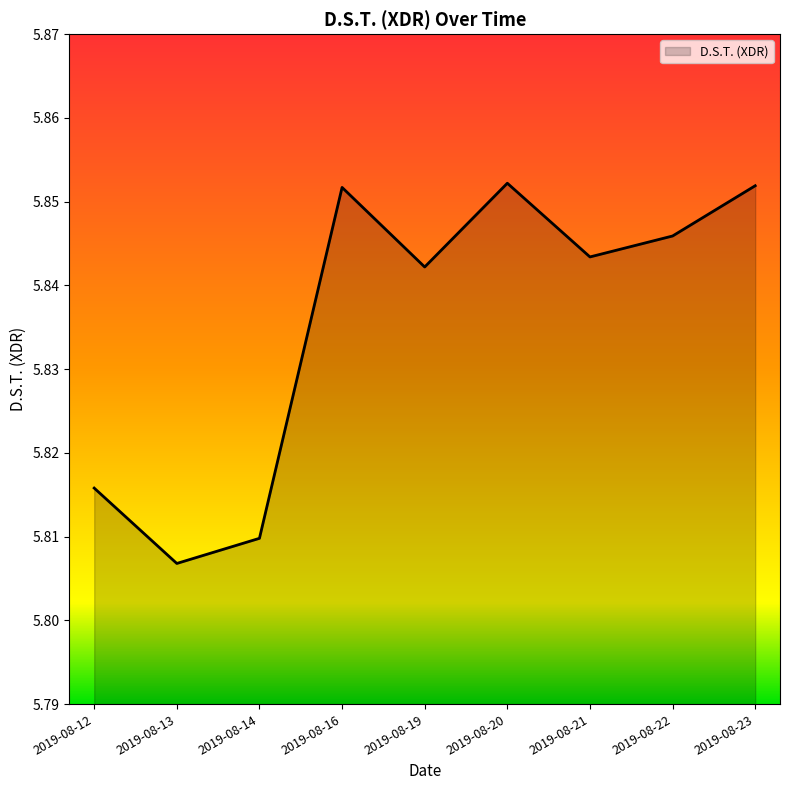

True or false: the data shows 8.5 at 2019-08-13.

False